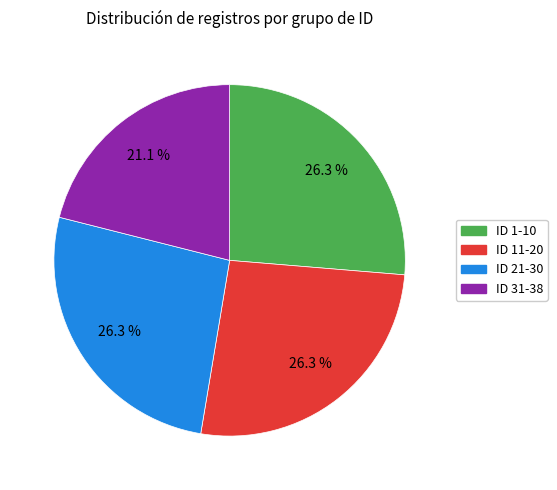

To the nearest percent, what is the average slice percentage?

25%